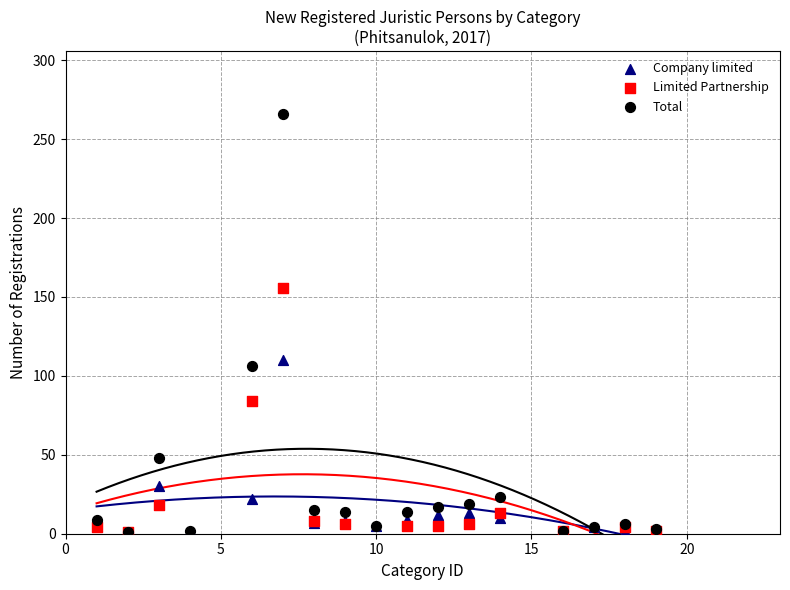

Which series has the widest spread of Y values?

Total